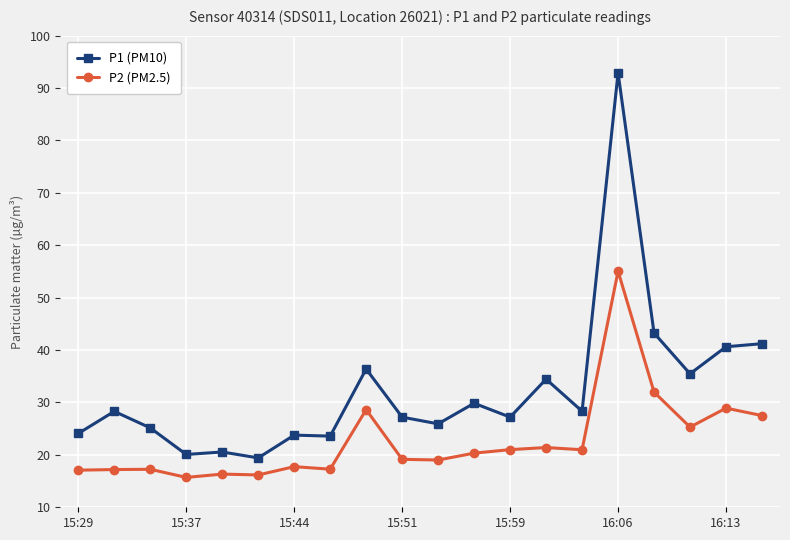

Rank the series by their maximum value, from lowest to highest.

P2 (PM2.5), P1 (PM10)